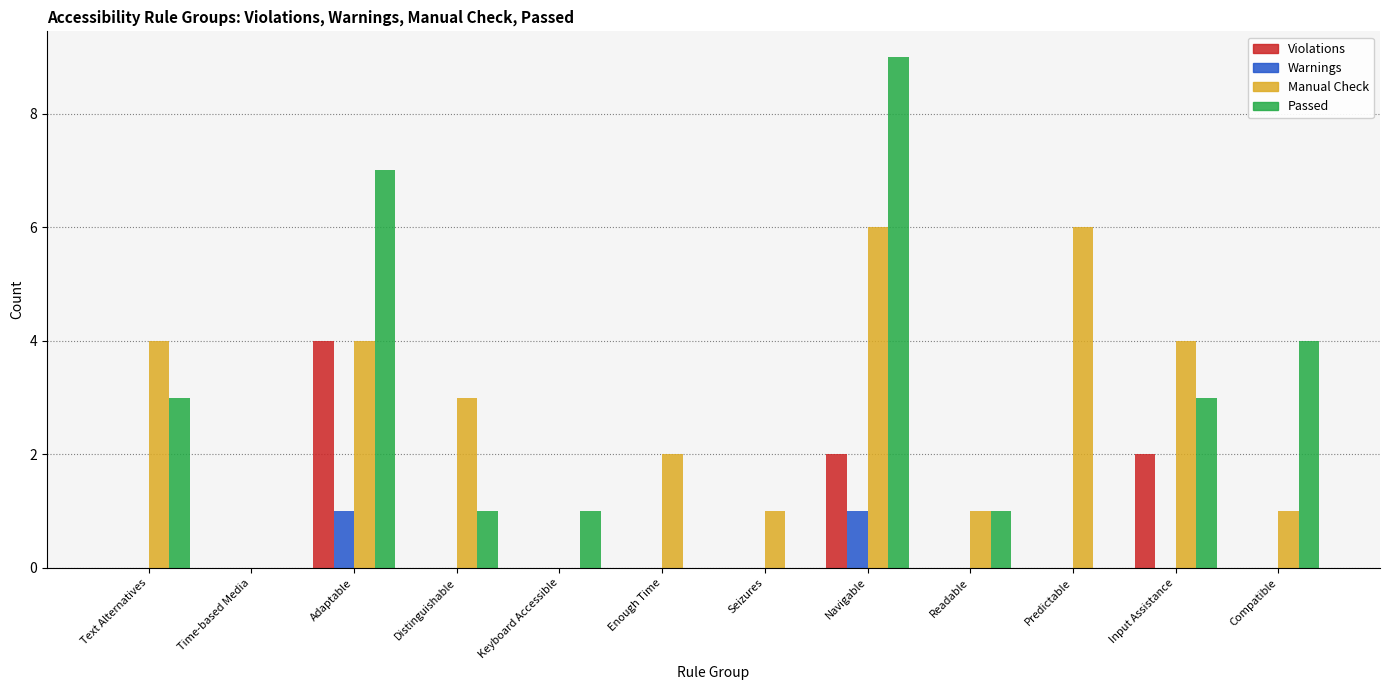

What is the sum of all Violations values?

8